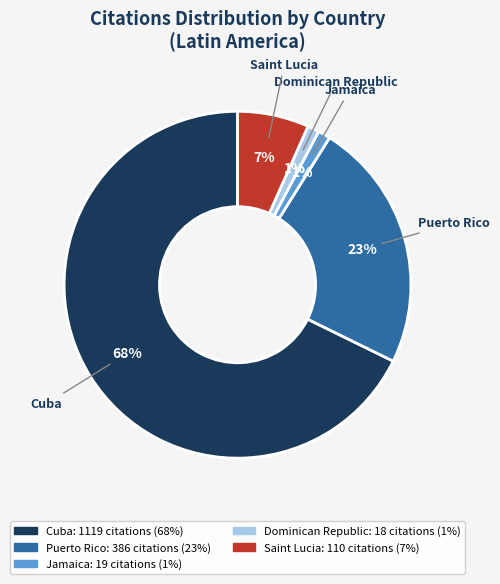

Which category has the biggest portion of the pie?

Cuba